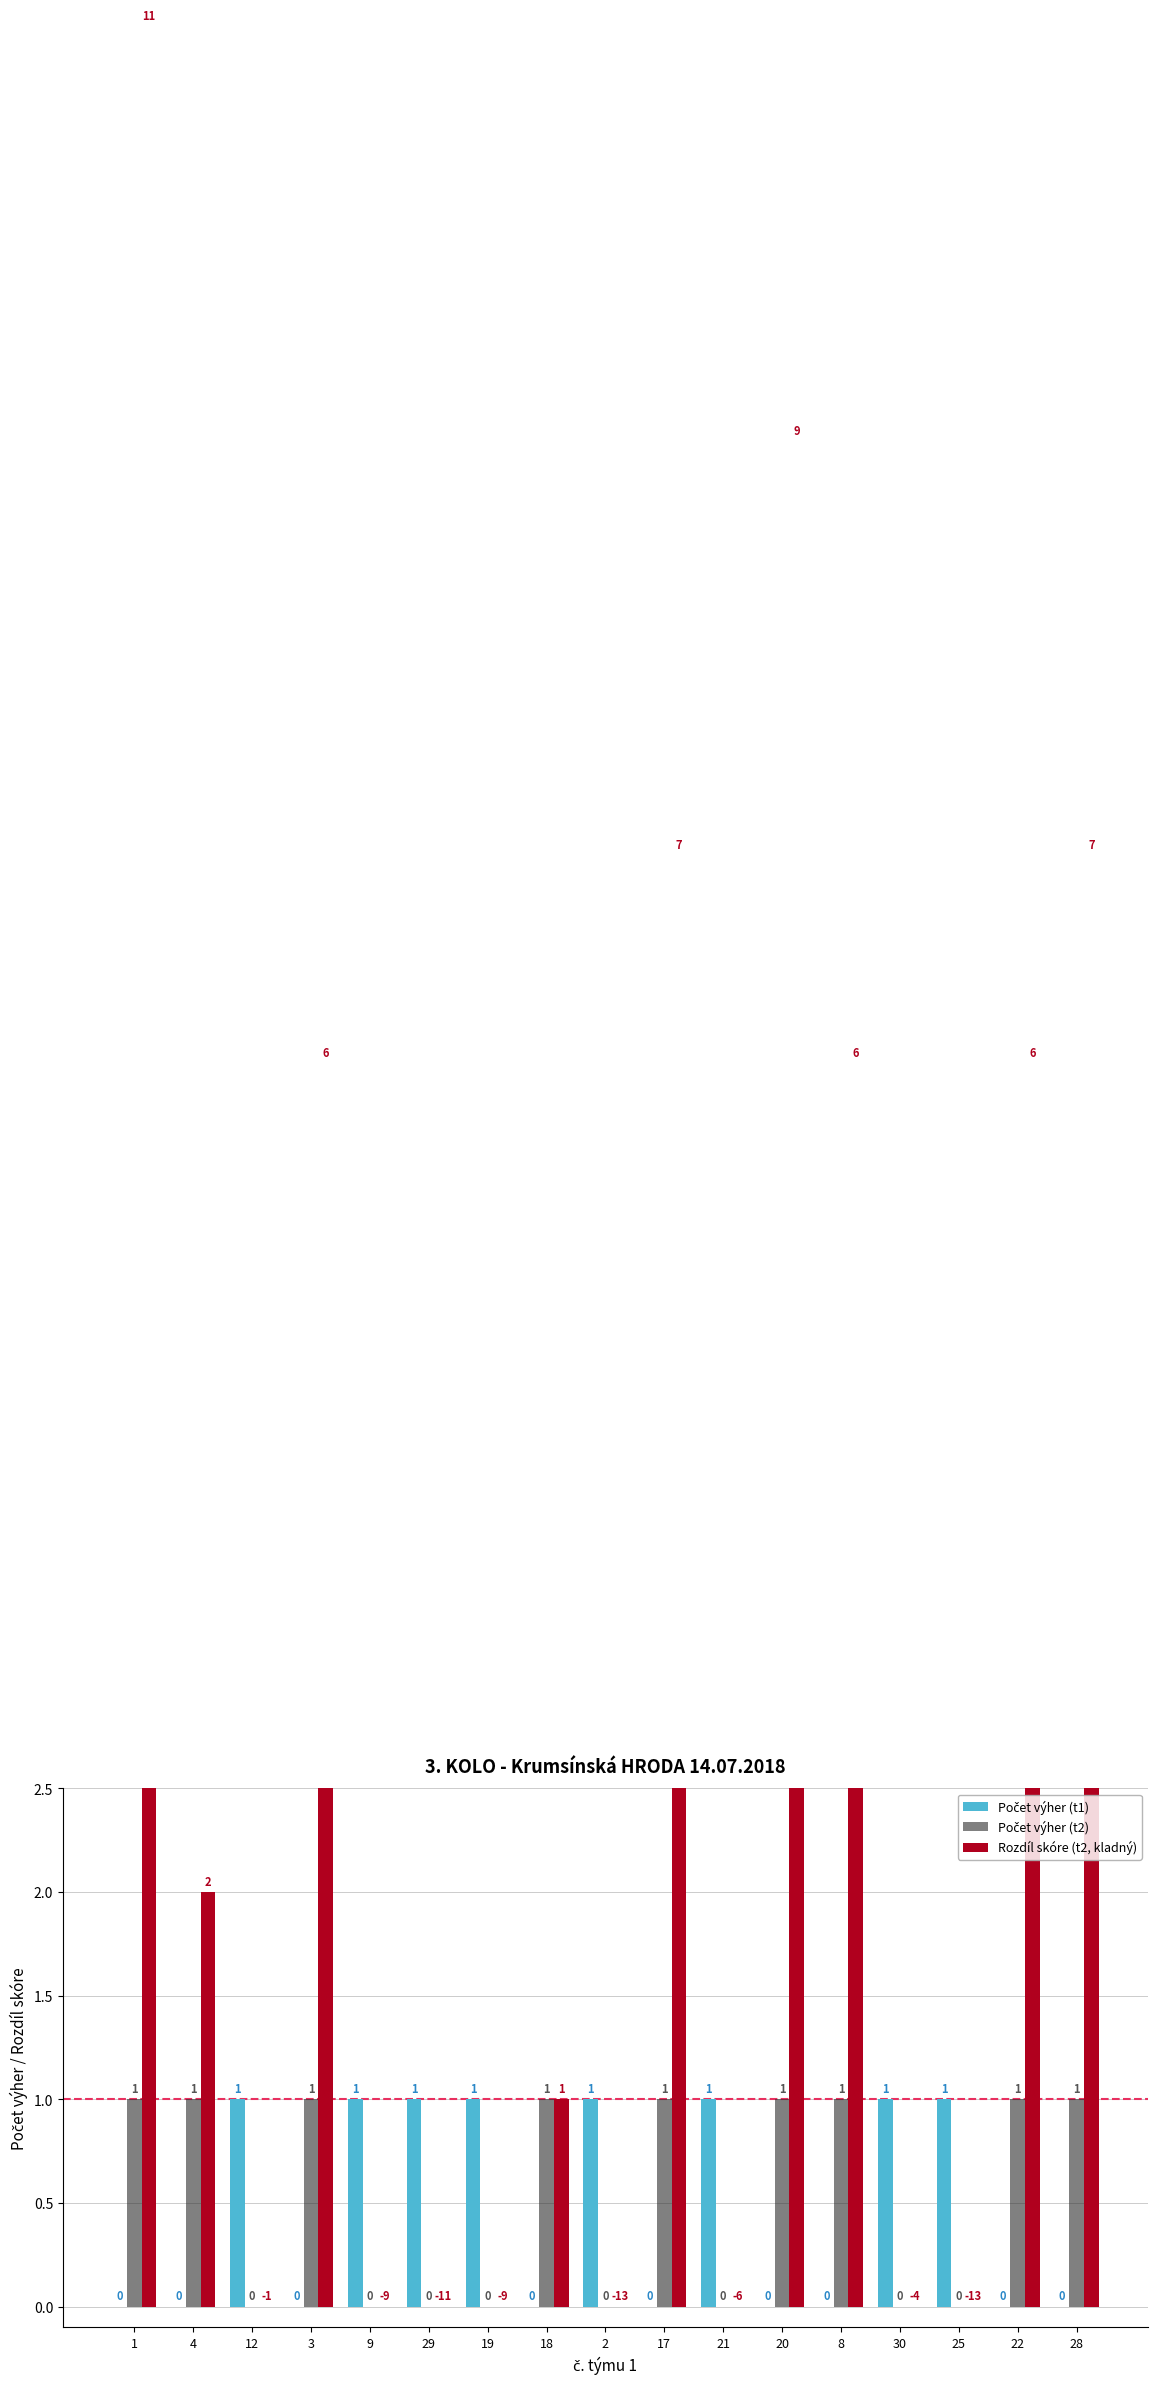

Count the number of categories in the chart.

17